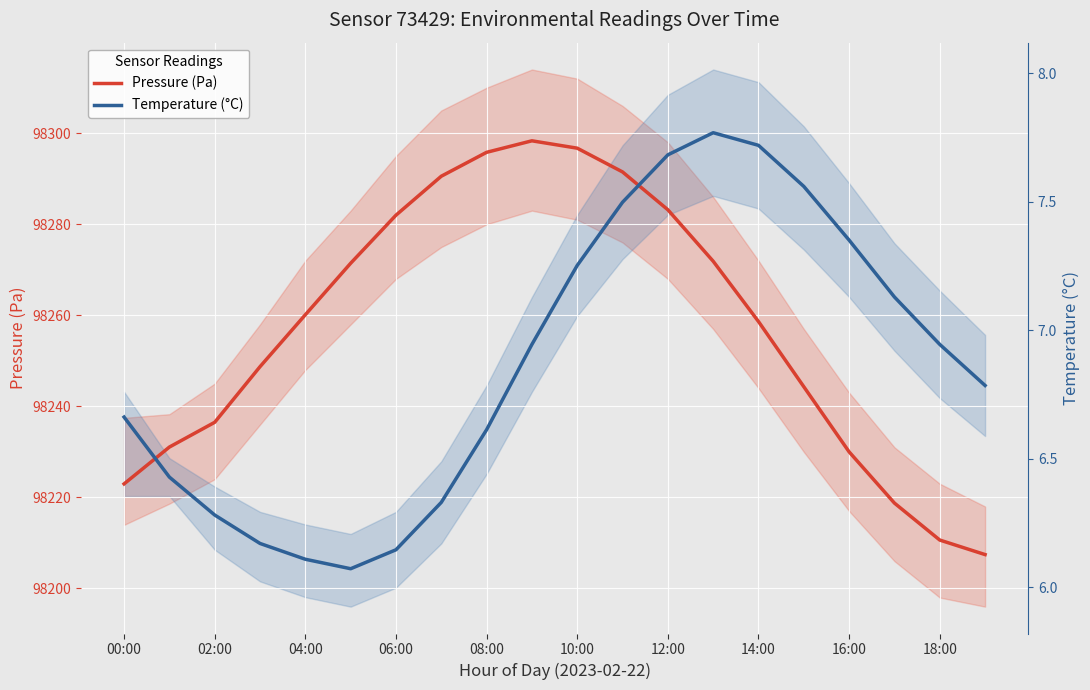

Does the chart display data point markers on the line(s)?

No